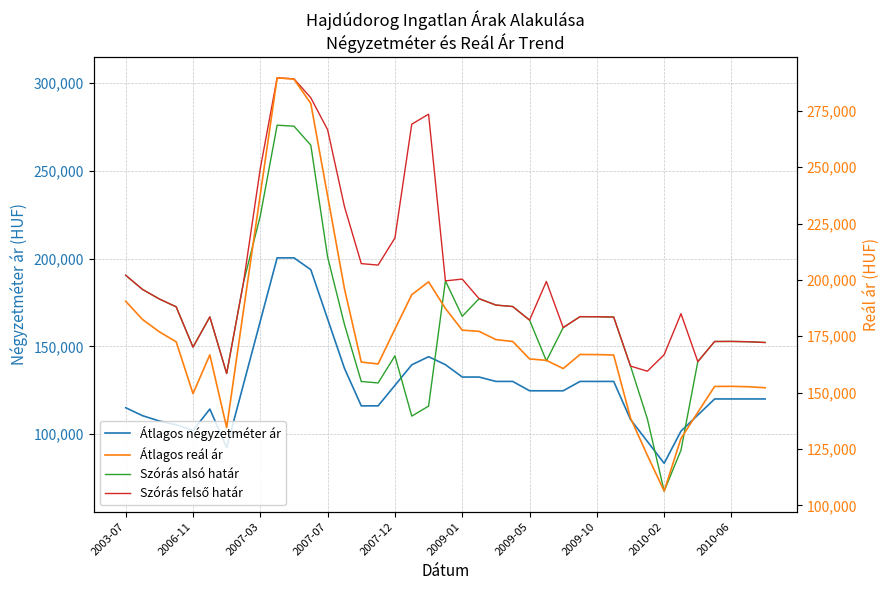

Reading left to right, extract all data points from this chart.

Átlagos négyzetméter ár: 115000	110461	107436	105274	102033	114240	92307	128356	164405	200454	200454	193718	165589	137461	116068	116068	127763	139458	144102	139551	132500	132500	130000	130000	124667	124667	124667	130000	130000	130000	108312	95812	83312	101667	110833	120000	120000	120000	120000
Szórás alsó határ: 190519	182452	176993	172532	149552	166781	134538	186466	224477	276089	275523	264723	200928	162485	129964	129135	144573	110228	115921	187352	167118	177187	173529	172696	164968	141702	160691	166933	166884	166691	138761	108682	67473	90832	141295	152762	152806	152630	152193
Szórás felső határ: 190519	182452	176993	172532	149552	166781	134538	186466	251475	303087	302521	291721	273486	229691	197170	196341	211779	276670	282363	187352	188330	177187	173529	172696	164968	186956	160691	166933	166884	166691	138761	135820	145253	168612	141295	152762	152806	152630	152193
Átlagos reál ár: 190519	182452	176993	172532	149552	166781	134538	186466	237976	289588	289022	278222	237207	196088	163567	162738	178176	193449	199142	187352	177724	177187	173529	172696	164968	164329	160691	166933	166884	166691	138761	122251	106363	129722	141295	152762	152806	152630	152193